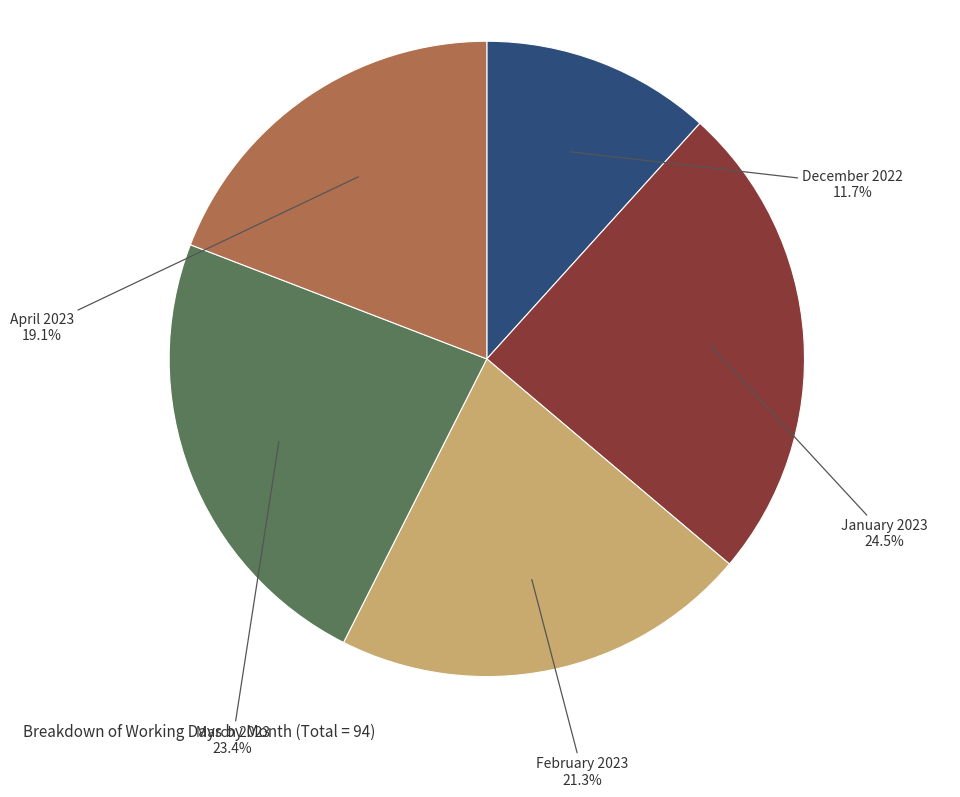

Is there a majority slice in this chart?

No